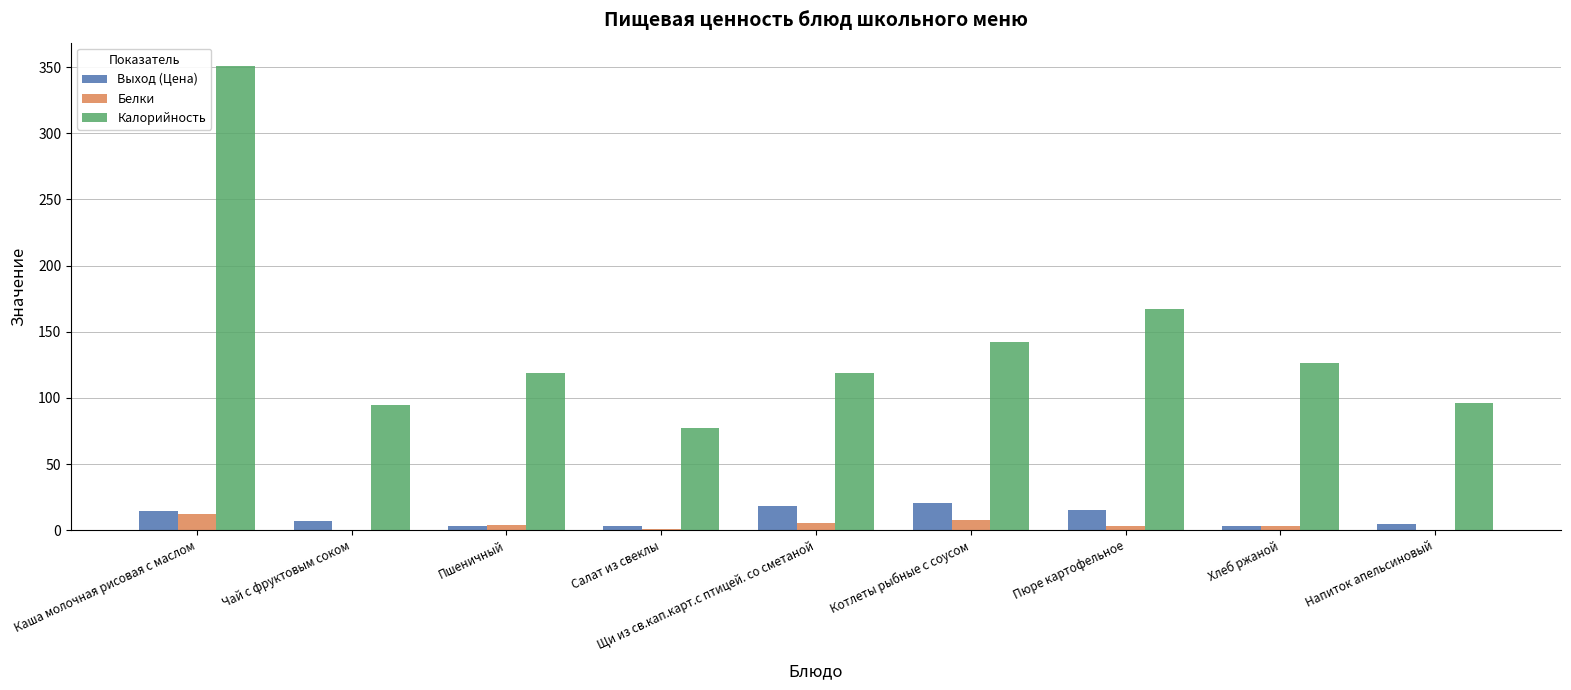

Is the value of Калорийность at Чай с фруктовым соком greater than the value of Белки at Хлеб ржаной?

Yes